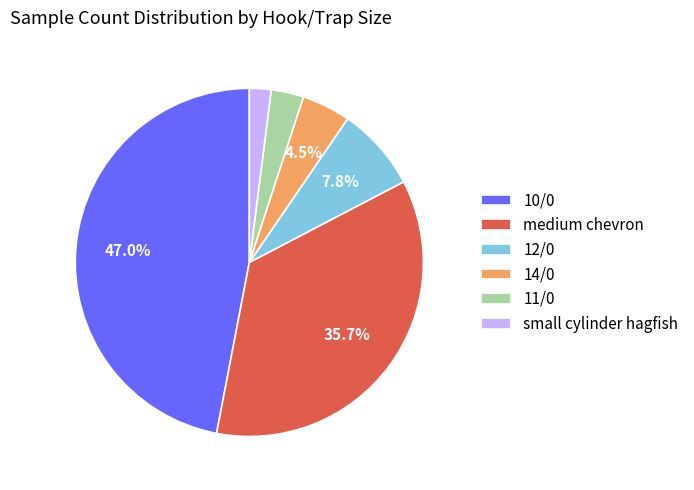

Approximately how many times larger is the value at 10/0 compared to 12/0?

6.0